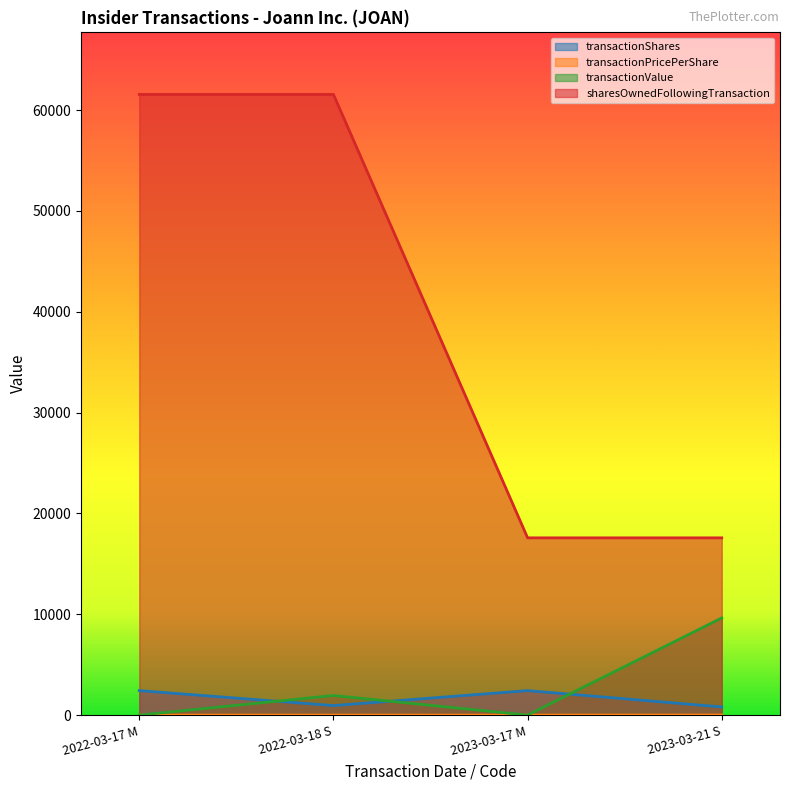

True or false: transactionShares and transactionValue cross at least once.

True